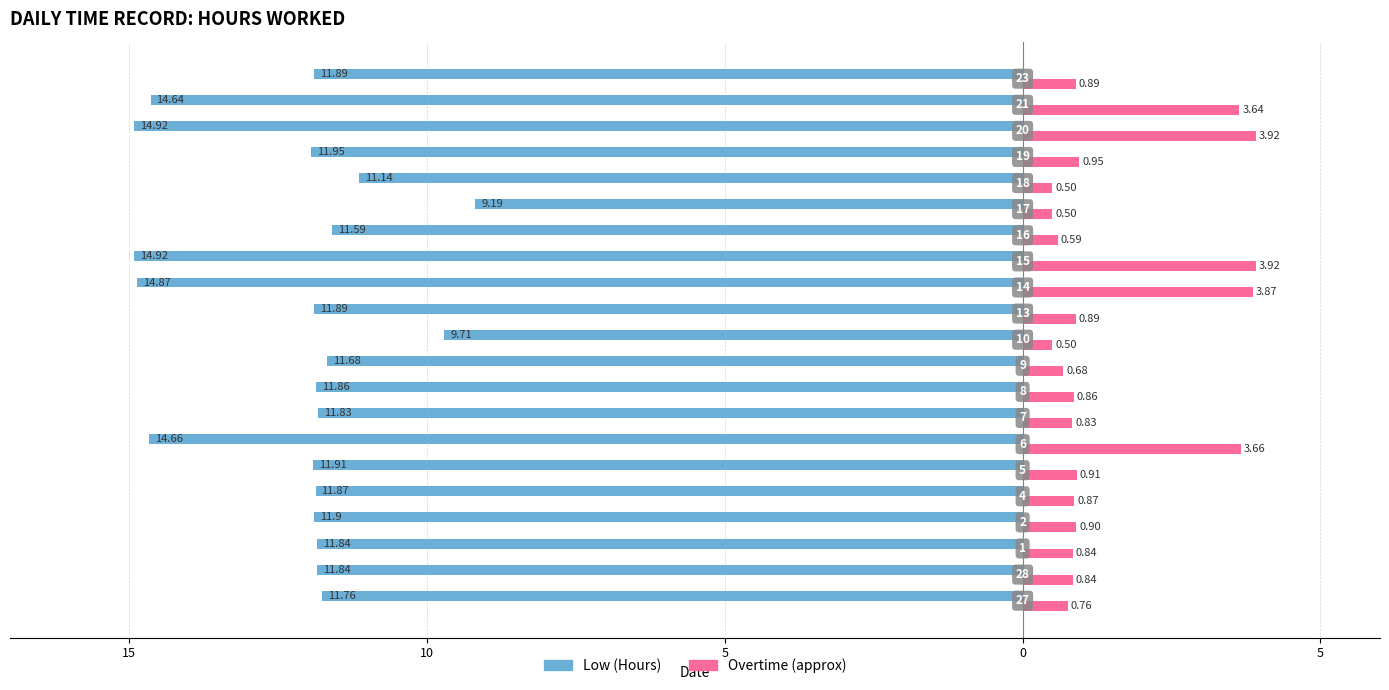

What are all the series names shown in the legend?

Low (Hours), Overtime (approx)